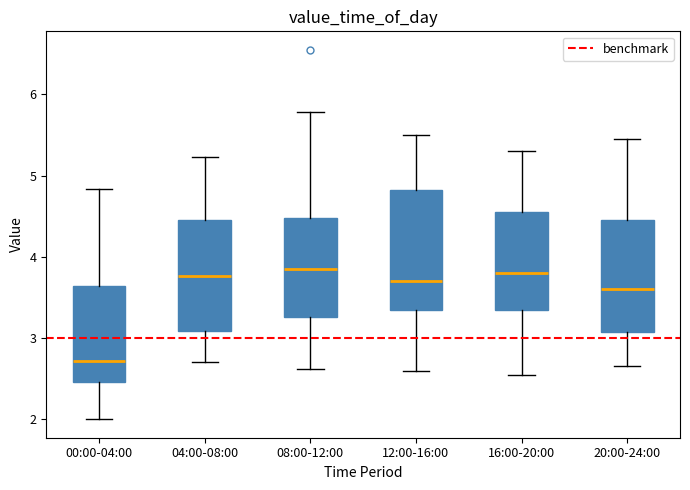

Where does the median line of the box for 12:00-16:00 sit on the y-axis? The values are not printed on the chart, so give them approximately, as read against the axis.

3.7